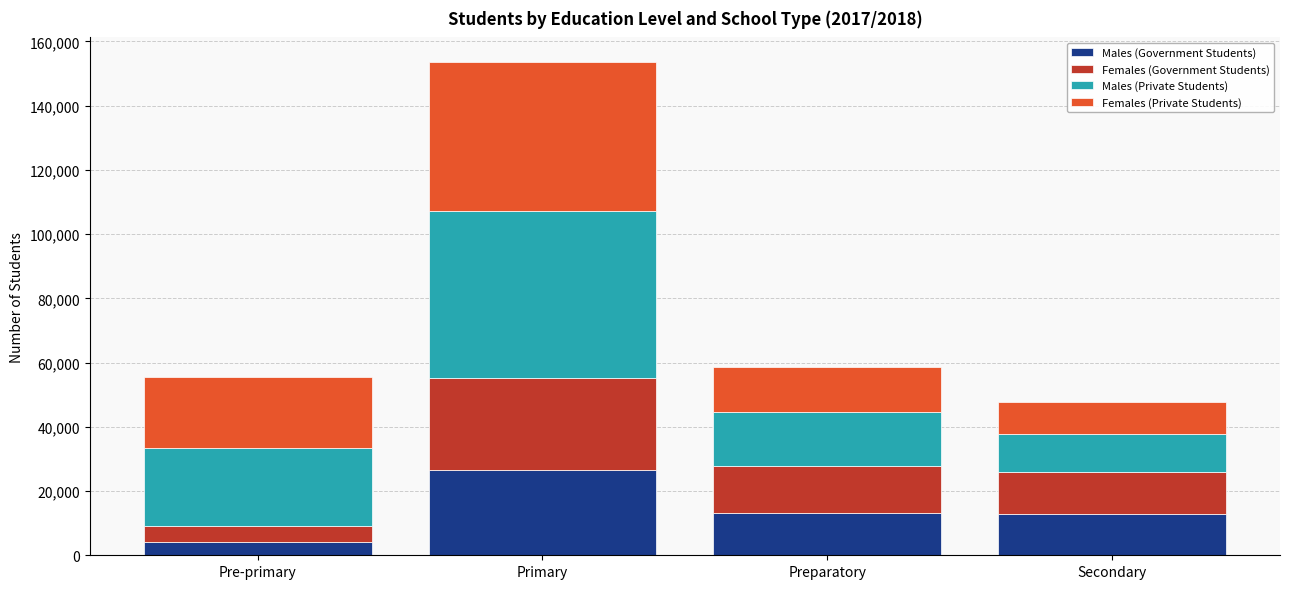

What is the total value across all series at Primary?

153548